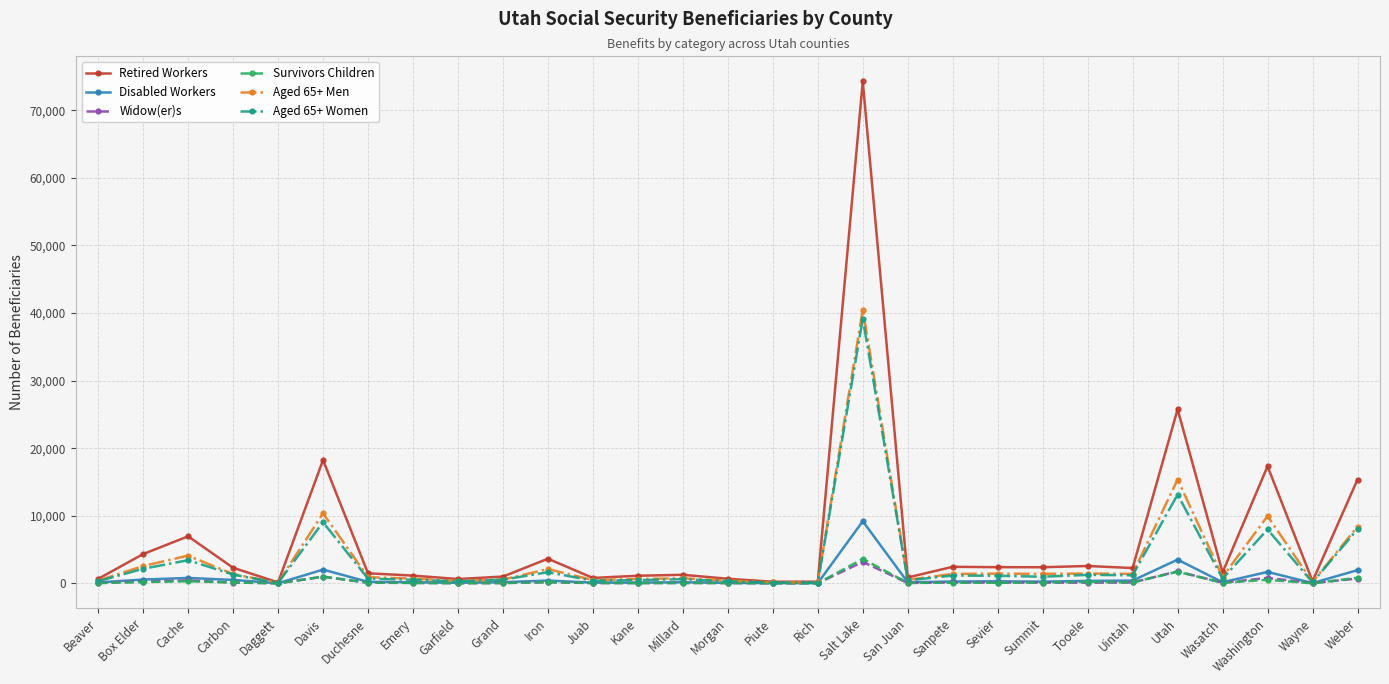

Where is Retired Workers nearest to the value 37203?

Utah